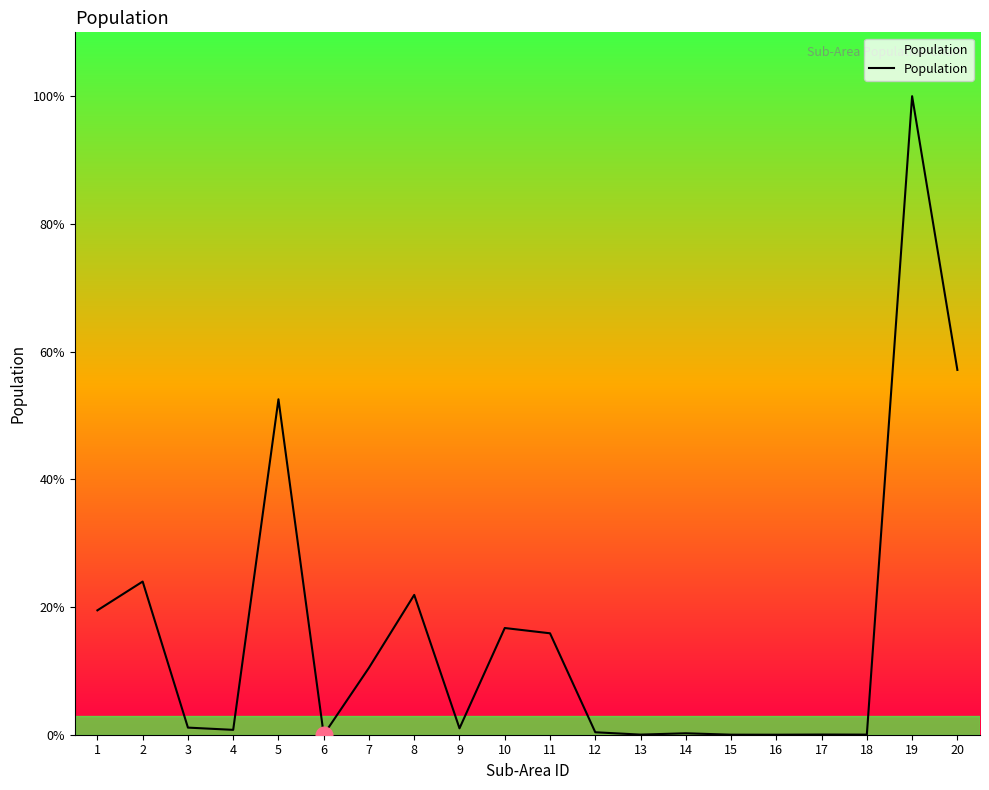

Is this an area chart (filled region under the line)?

Yes